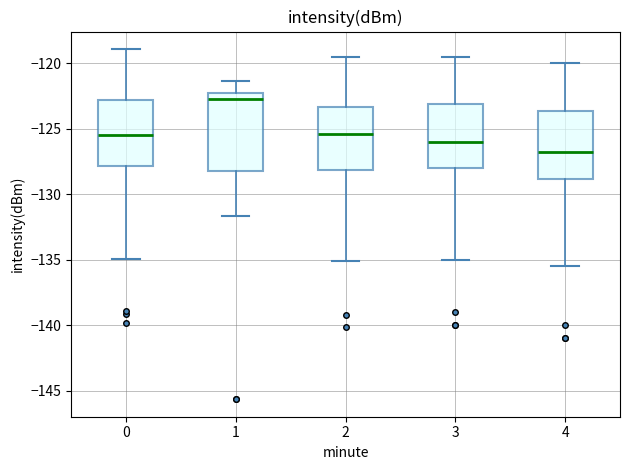

Reading left to right, transcribe this box plot: for each box, give where its median line is, the range the box spans, and where its two whiskers end, as read against the y-axis. The values are not printed on the chart, so give them approximately, as read against the axis.

0: median -125.5, box -128.0 to -123.0, whiskers -135.0 to -119.0
1: median -122.5 (just below the box's upper edge), box -128.0 to -122.5, whiskers -131.5 to -121.5
2: median -125.5, box -128.0 to -123.5, whiskers -135.0 to -119.5
3: median -126.0, box -128.0 to -123.0, whiskers -135.0 to -119.5
4: median -126.5, box -129.0 to -123.5, whiskers -135.5 to -120.0